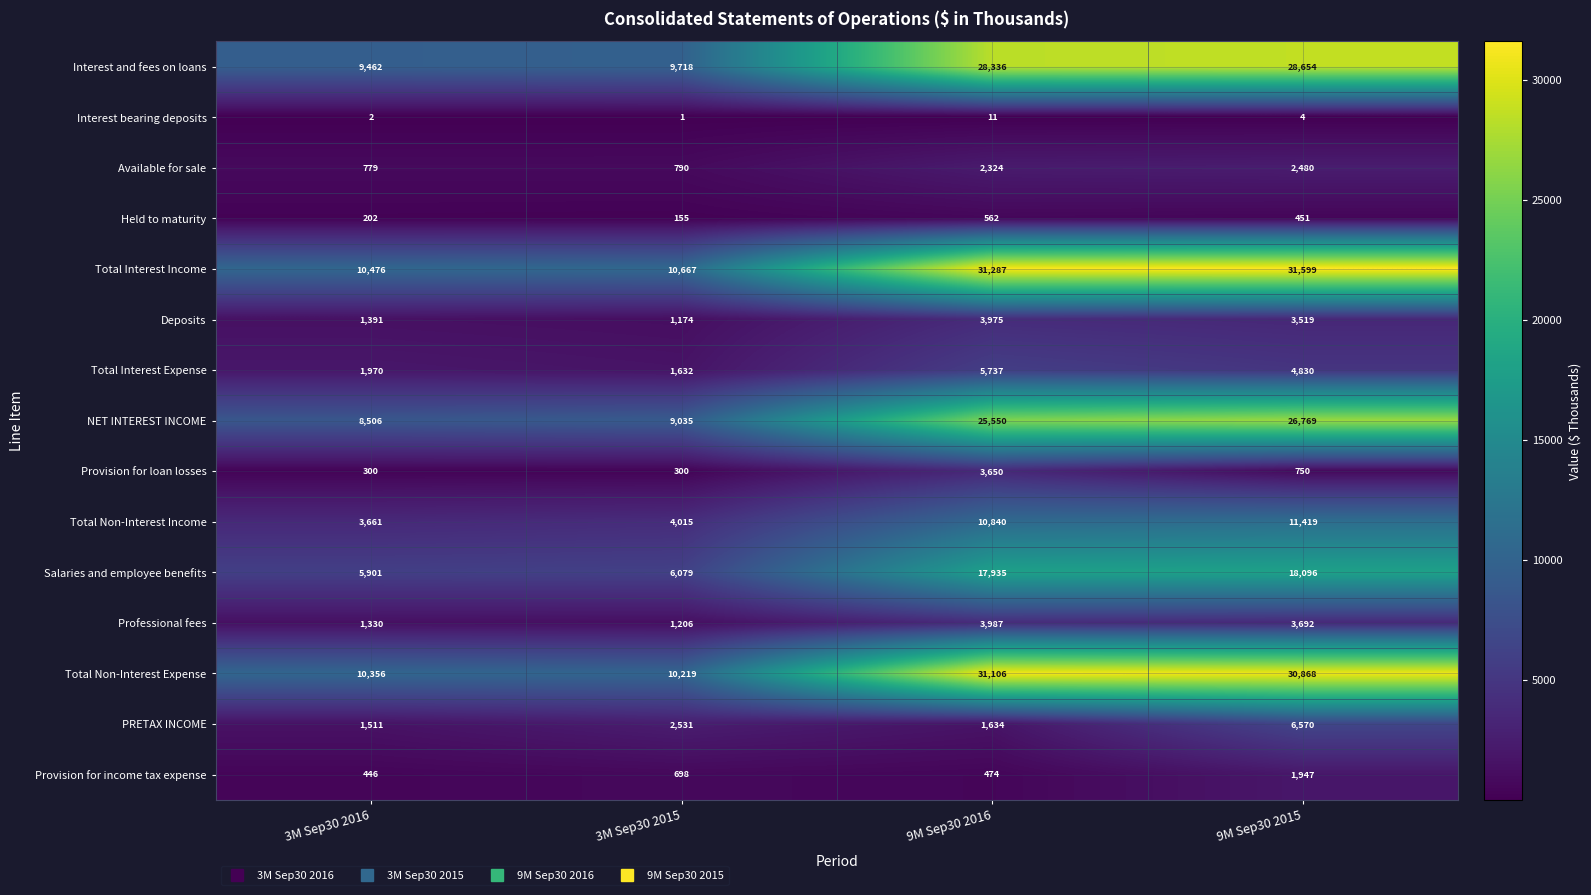

Rank the series by their maximum value, from highest to lowest.

Total Interest Income, Total Non-Interest Expense, Interest and fees on loans, NET INTEREST INCOME, Salaries and employee benefits, Total Non-Interest Income, PRETAX INCOME, Total Interest Expense, Professional fees, Deposits, Provision for loan losses, Available for sale, Provision for income tax expense, Held to maturity, Interest bearing deposits